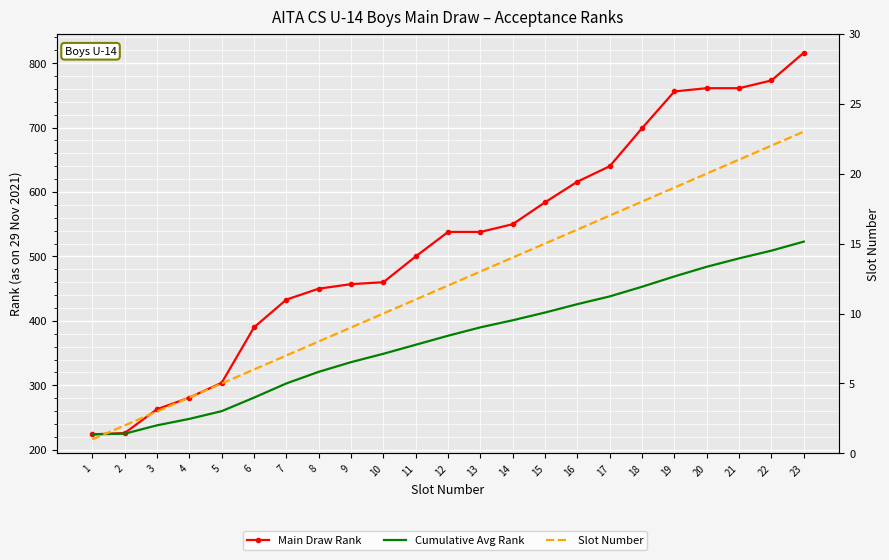

Rank the series at 23 from lowest to highest value.

Slot Number, Cumulative Avg Rank, Main Draw Rank